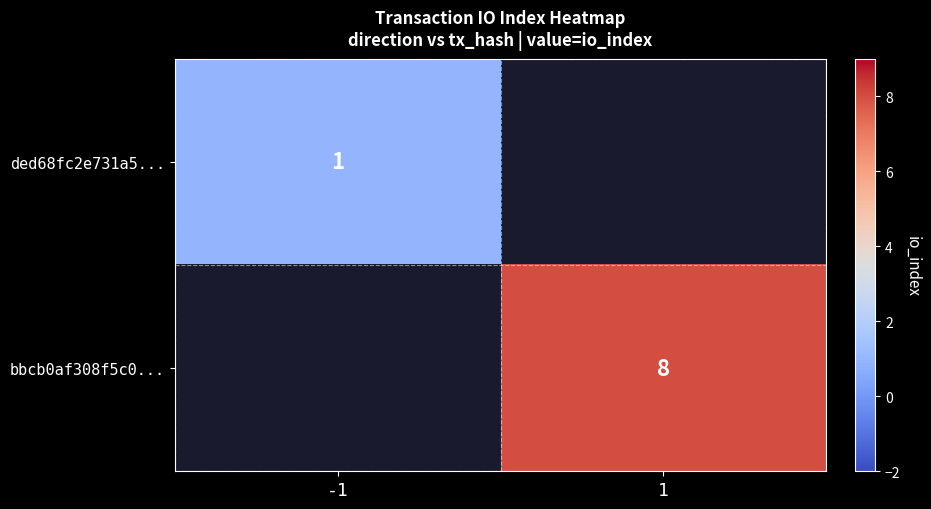

The ded68fc2e731a5... series shows 2 at -1. True or false?

False